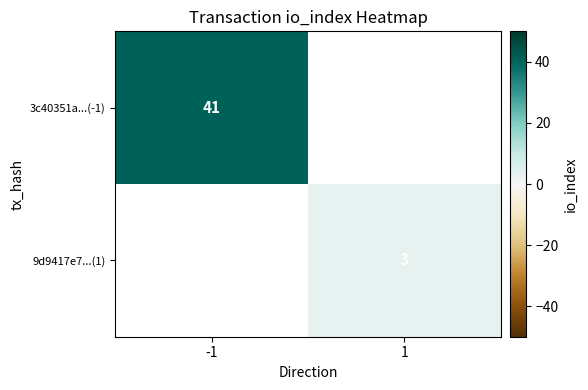

Is it true that 9d9417e7...(1) equals 3 at 1?

True